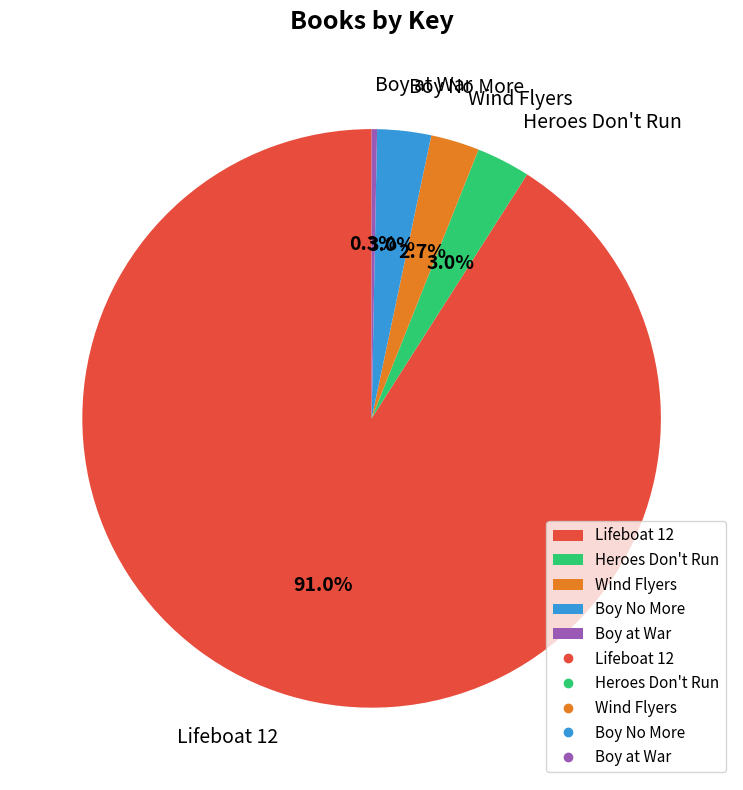

True or false: Boy No More accounts for 12% of the total.

False